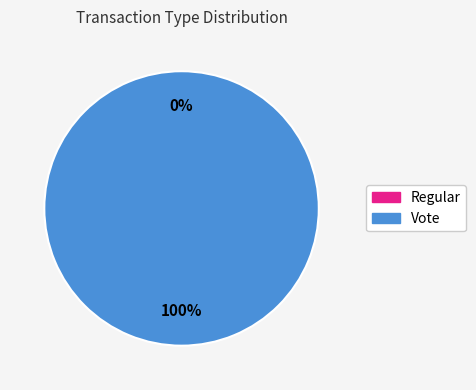

Which category has the smallest portion of the pie?

Regular